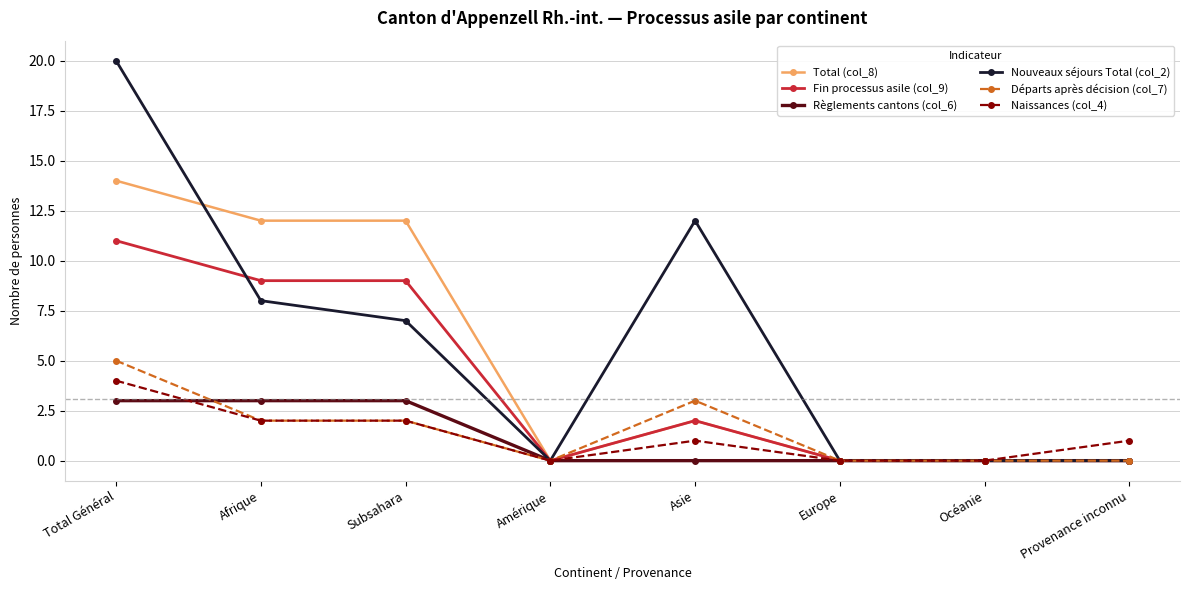

True or false: Règlements cantons (col_6) has a value of 3 at Subsahara.

True